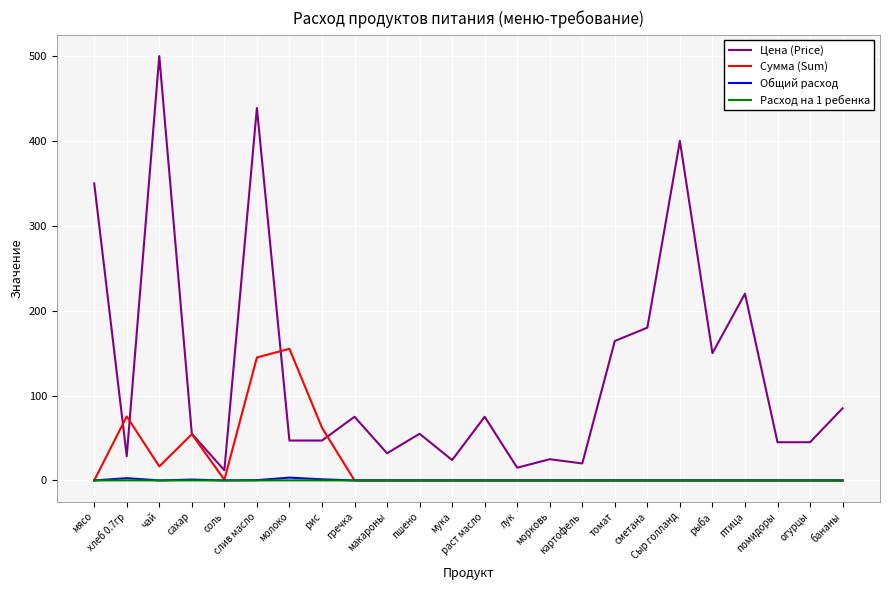

True or false: Цена (Price) and Сумма (Sum) intersect in this chart.

True